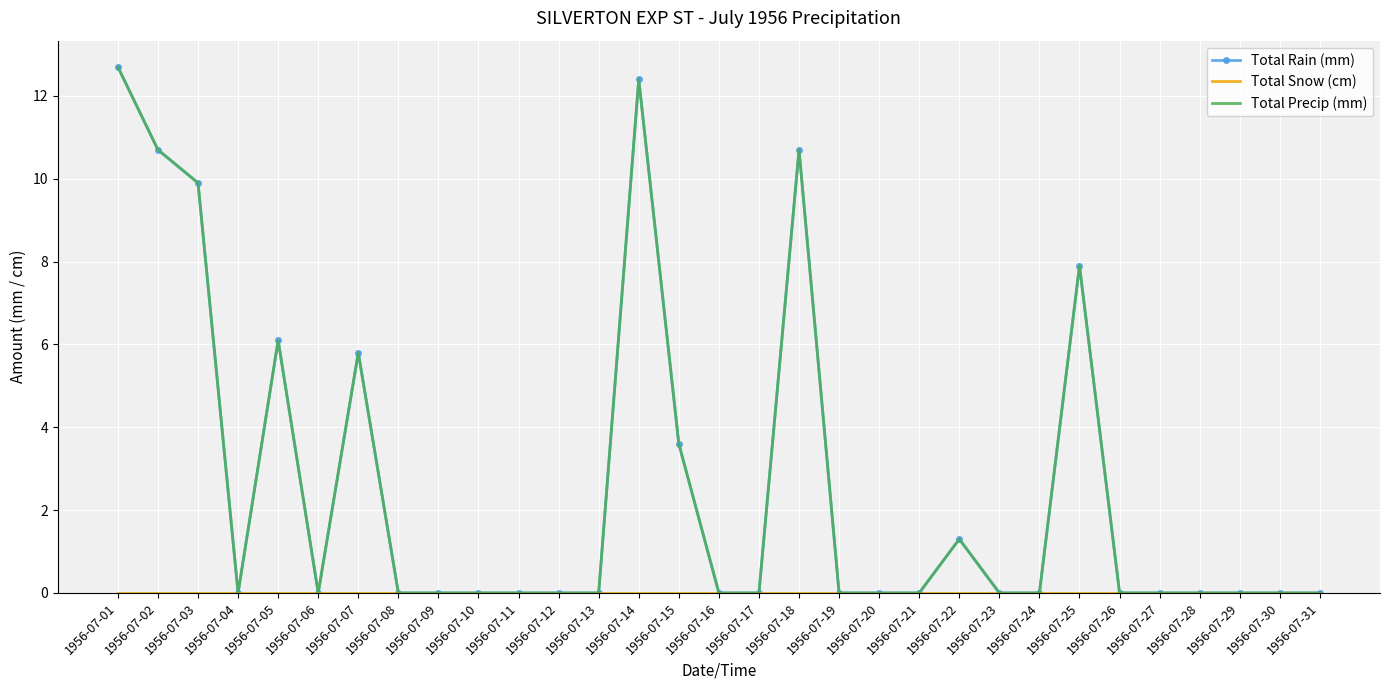

Which category has the lowest value in the Total Rain (mm) series?

1956-07-04